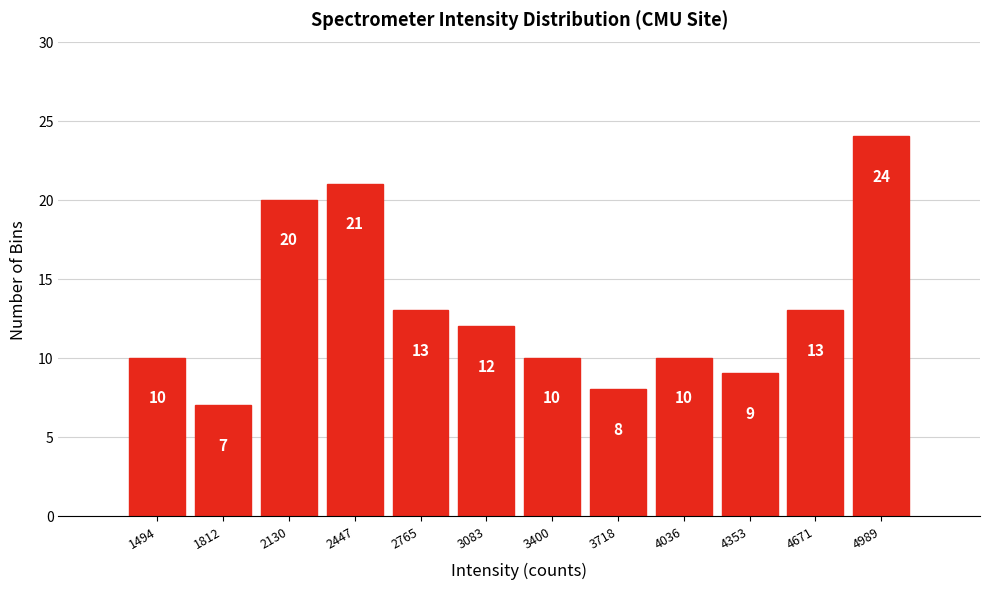

Reading right to left, list all the values displayed in this chart.

24	13	9	10	8	10	12	13	21	20	7	10